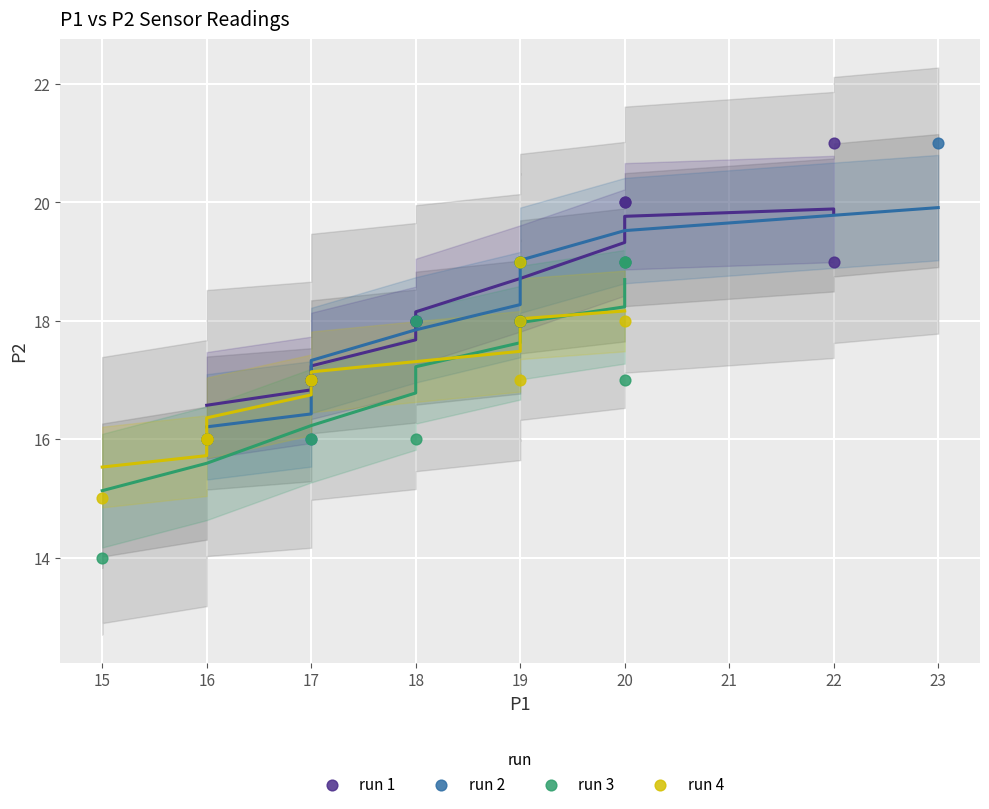

Which series contains the lowest Y value?

run 3